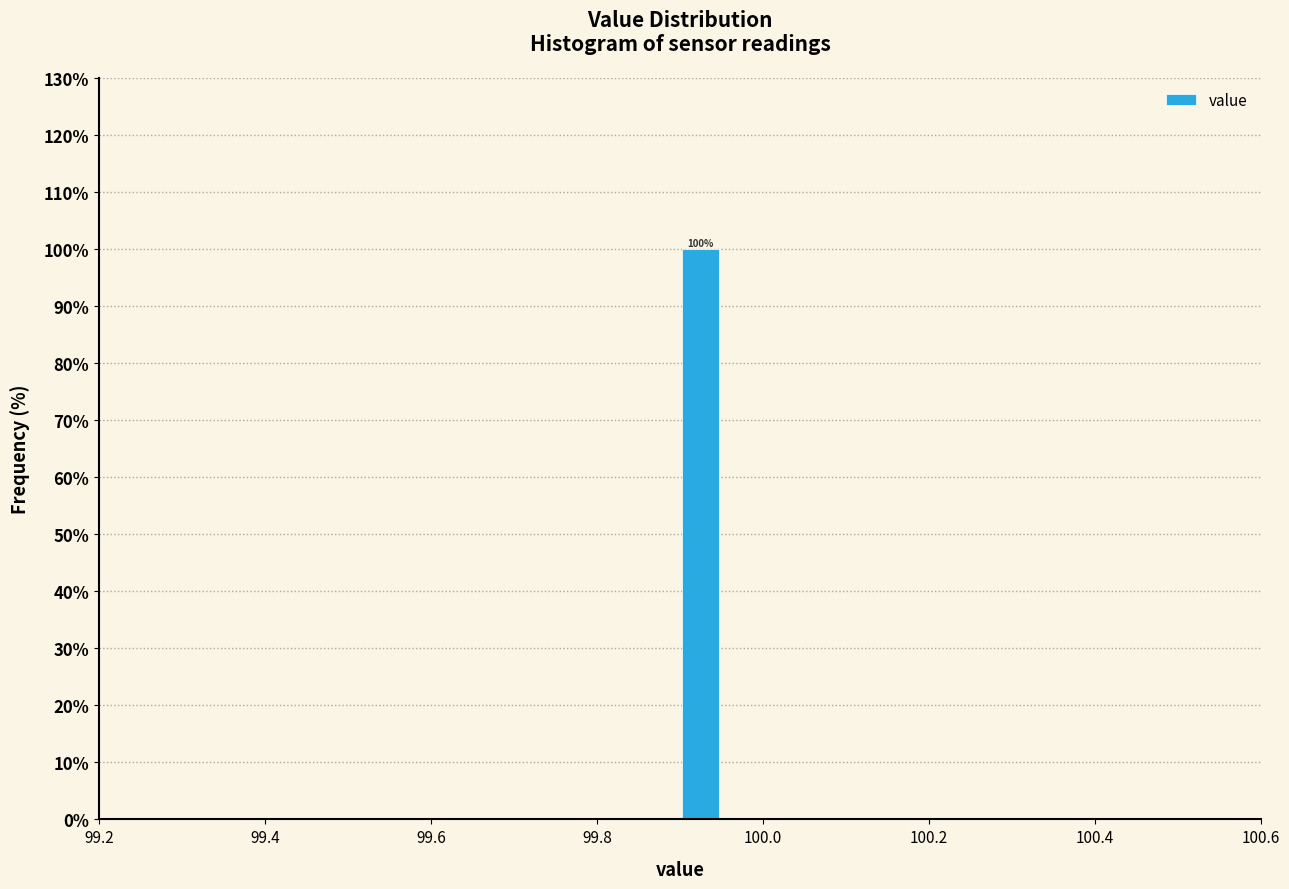

Around what value on the x-axis is the tallest bar? Give the approximate position of its centre, as read against the axis.

99.92